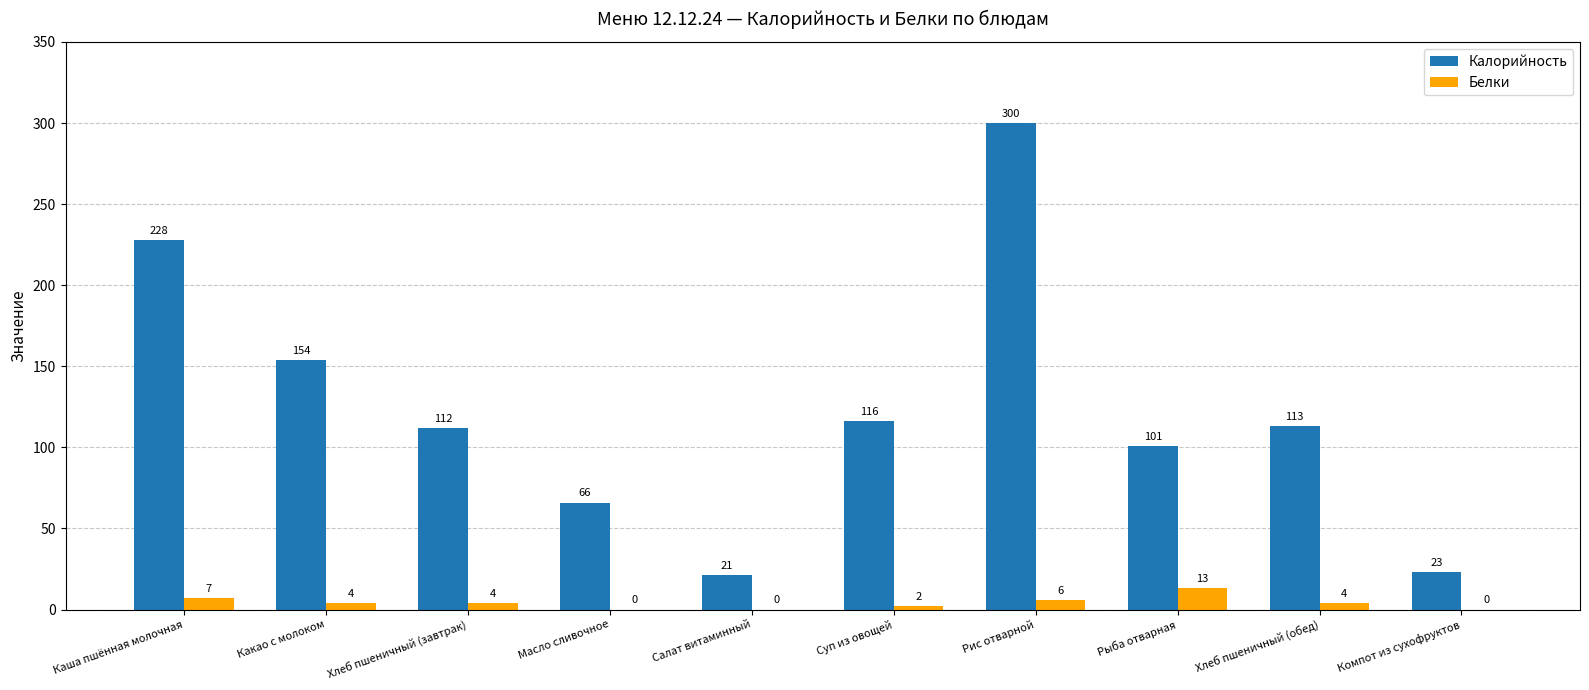

At which label does Белки first exceed 4?

Каша пшённая молочная